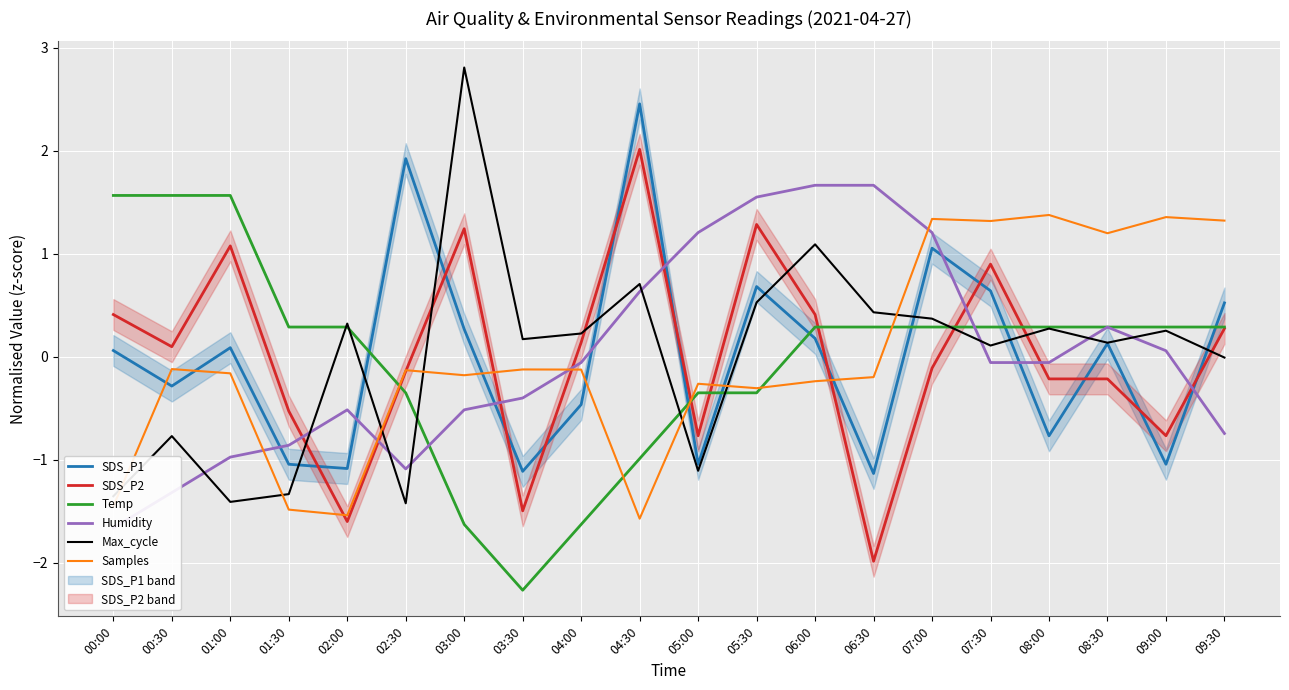

What is the value of the Max_cycle point at the 2nd from the left?

-0.8